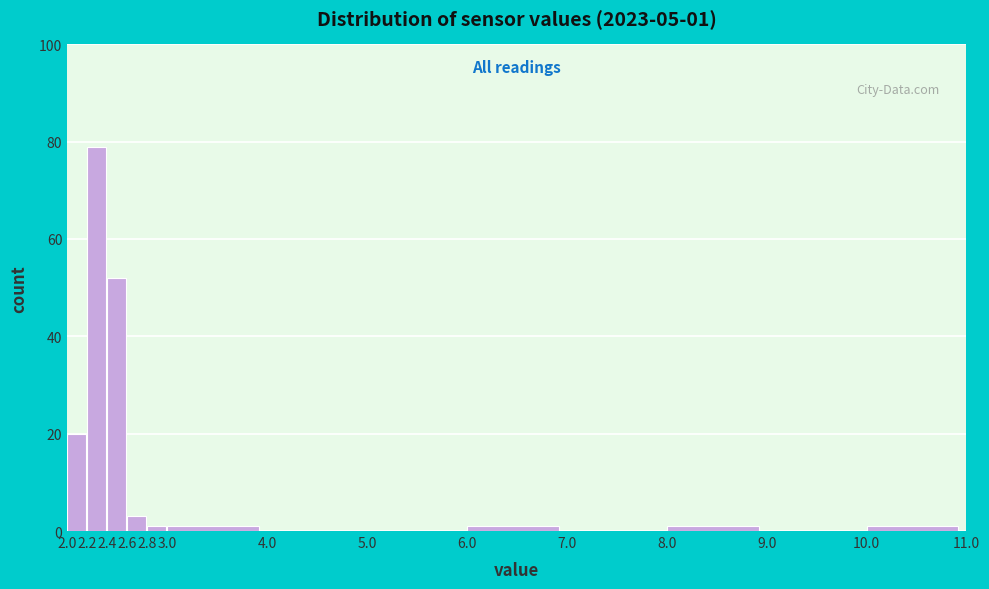

Over which range of the x-axis is the bar tallest?

2.2 to 2.4